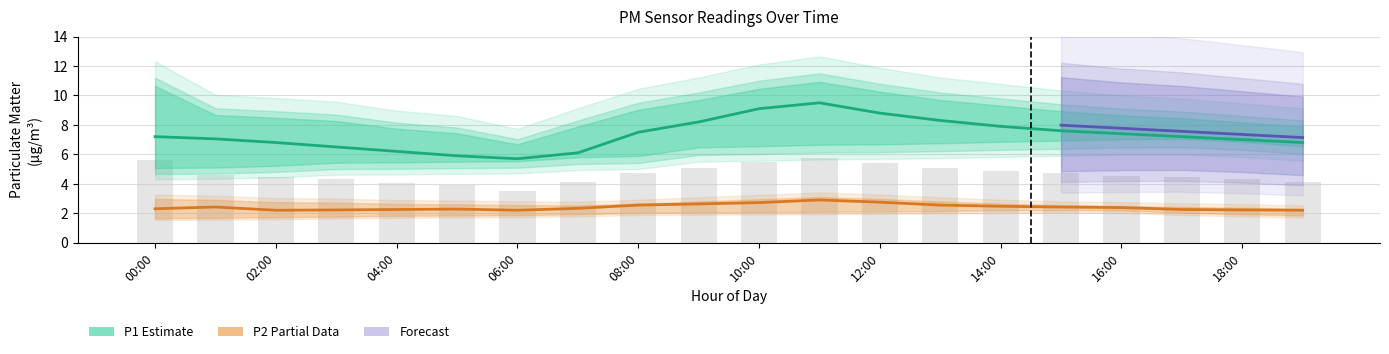

At which label does P1 reach its minimum?

06:00